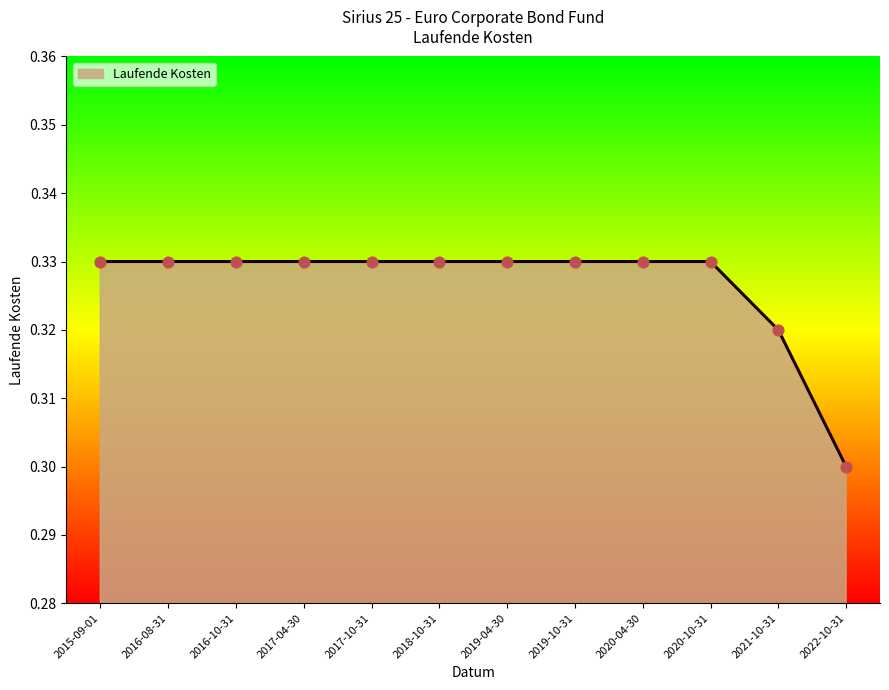

Between 2022-10-31 and 2017-04-30, which is larger?

2017-04-30